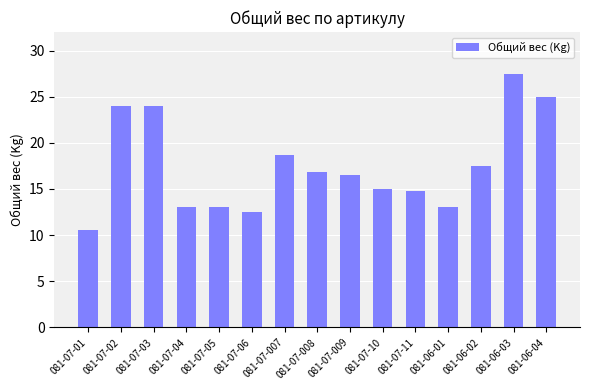

What is the average value?

17.5